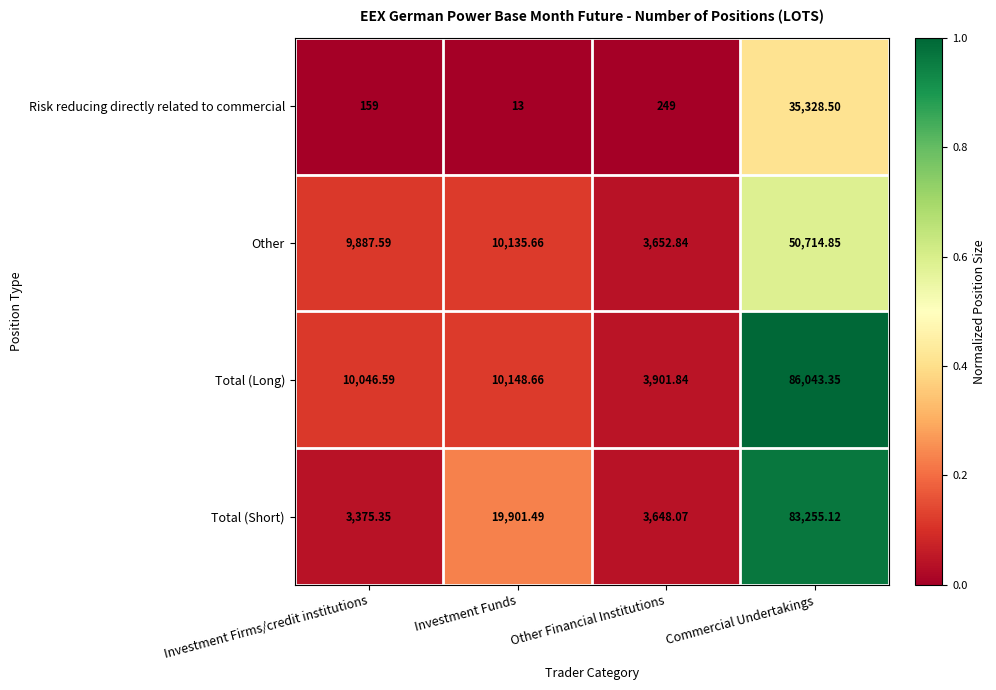

List the labels in order of Total (Short) value, largest first.

Commercial Undertakings, Investment Funds, Other Financial Institutions, Investment Firms/credit institutions